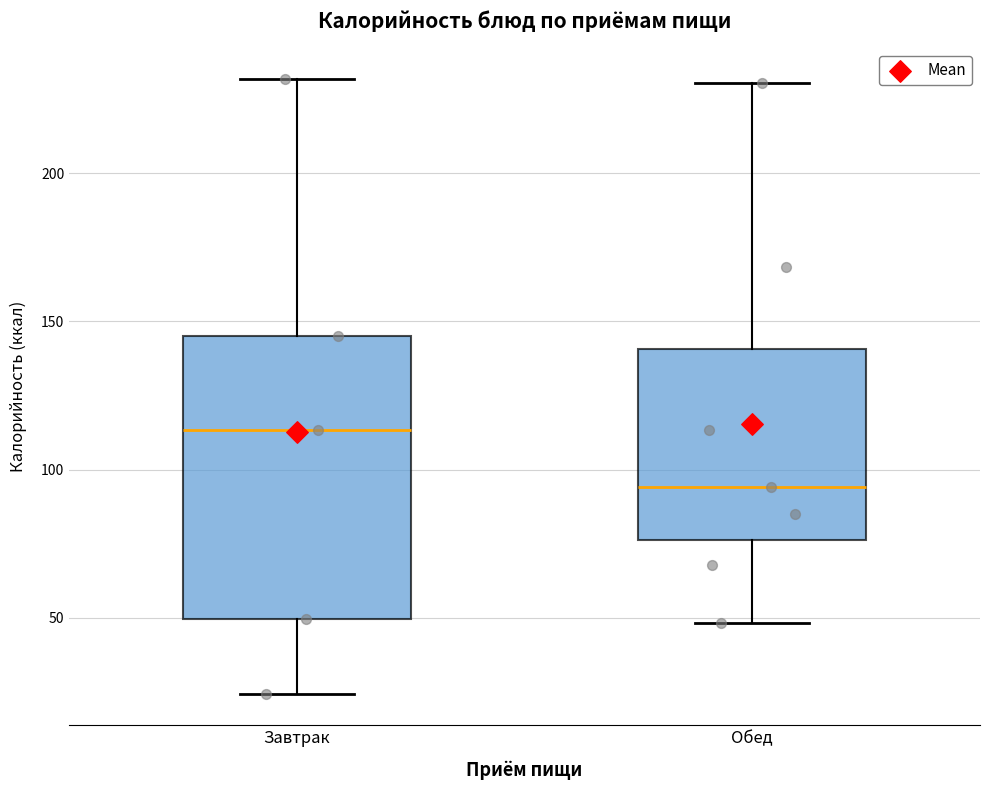

Reading left to right, transcribe this box plot: for each box, give where its median line is, the range the box spans, and where its two whiskers end, as read against the y-axis. The values are not printed on the chart, so give them approximately, as read against the axis.

Завтрак: median 115, box 50 to 145, whiskers 25 to 230
Обед: median 95, box 75 to 140, whiskers 50 to 230